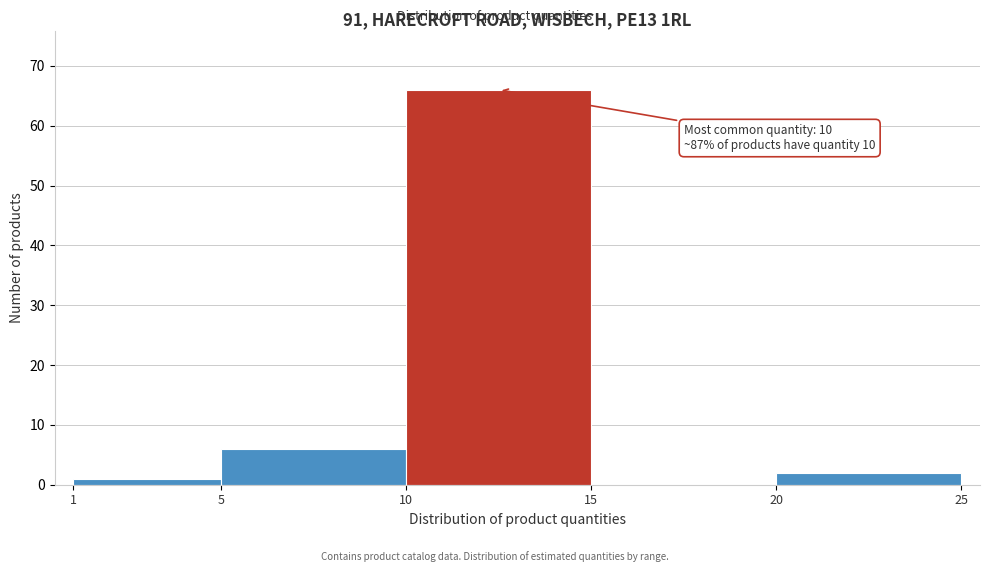

Over which range of the x-axis is the bar tallest?

10 to 15